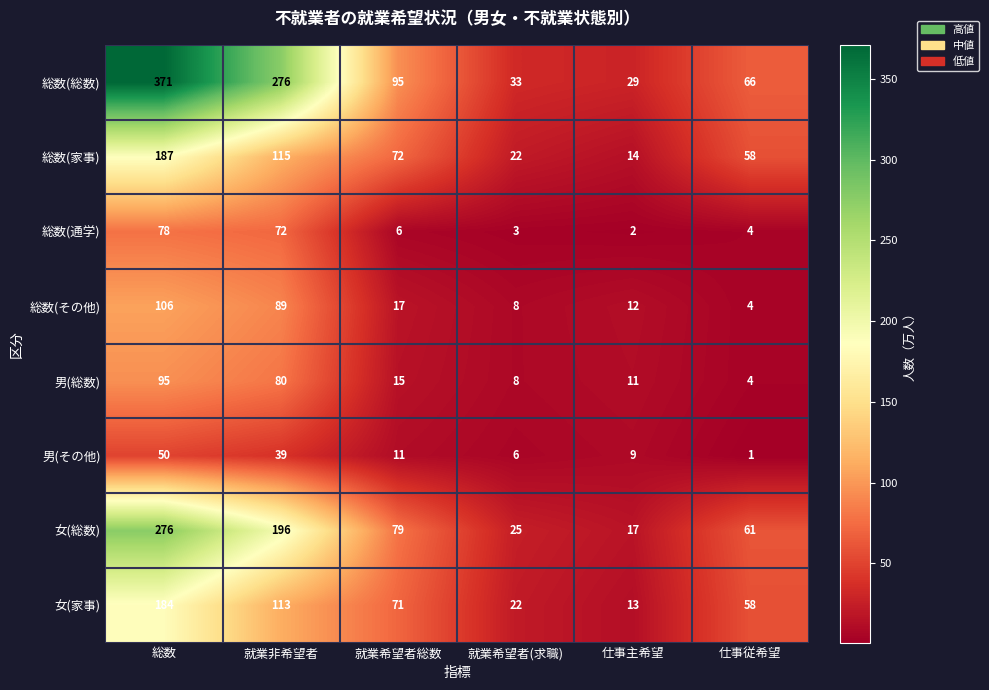

The value of 総数(通学) at 就業希望者総数 is 4. True or false?

False